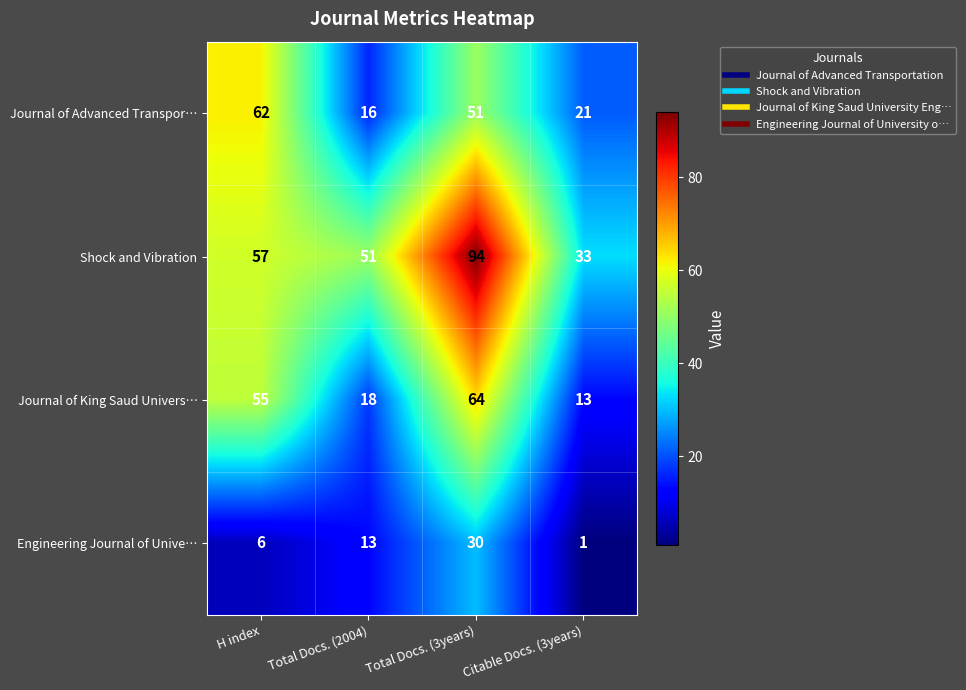

Rank the series by their maximum value, from highest to lowest.

Shock and Vibration, Journal of King Saud Univers…, Journal of Advanced Transpor…, Engineering Journal of Unive…